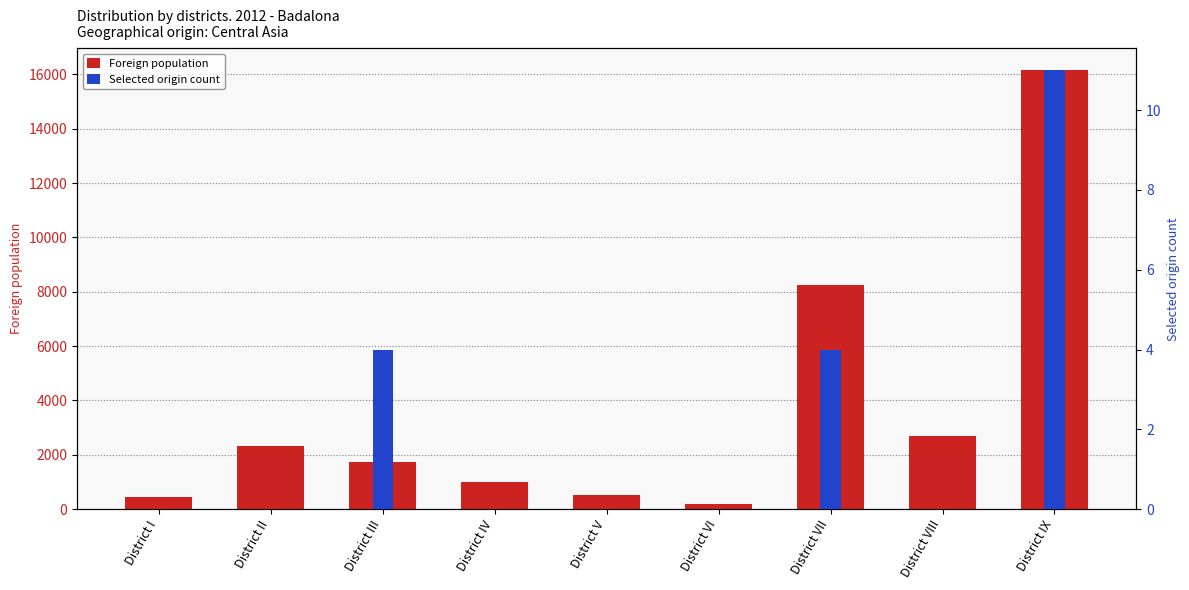

List the series in order of their peak value, lowest first.

Selected origin count, Foreign population